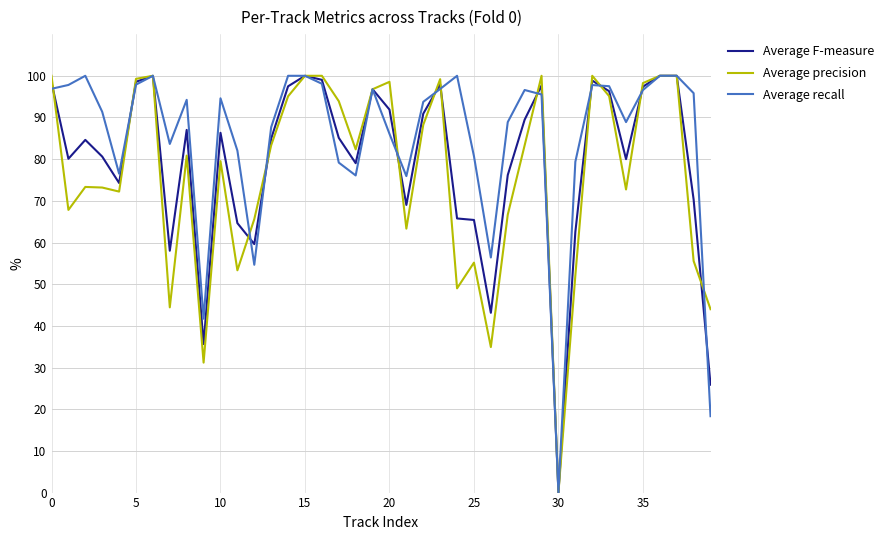

Count the number of categories in the chart.

40